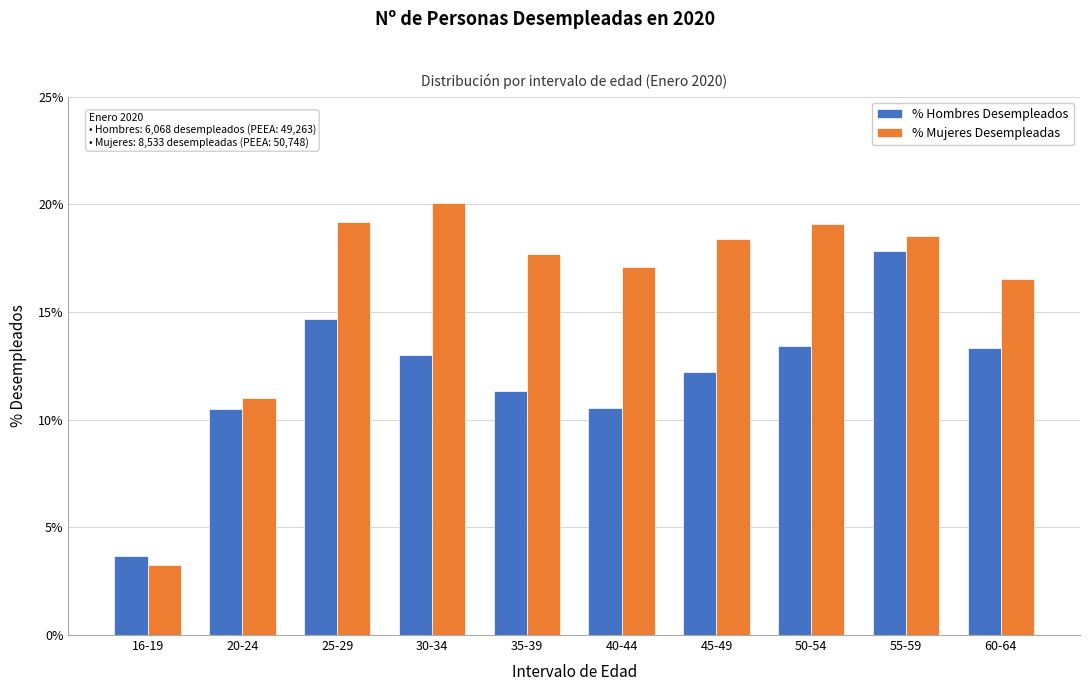

Does the chart contain stacked bars?

No